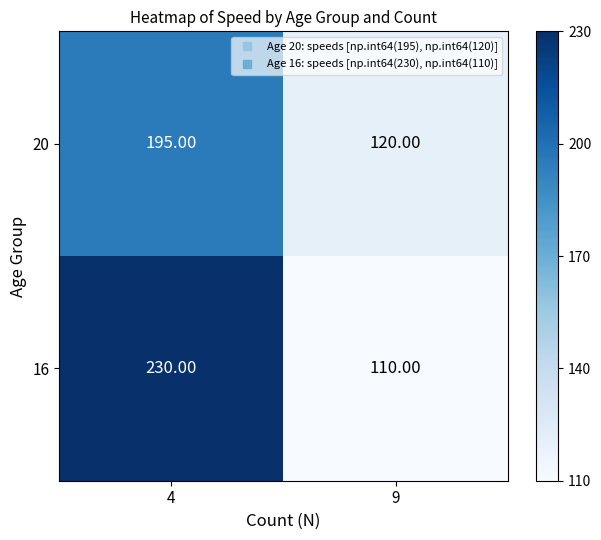

Which category has the lowest value across all series?

9